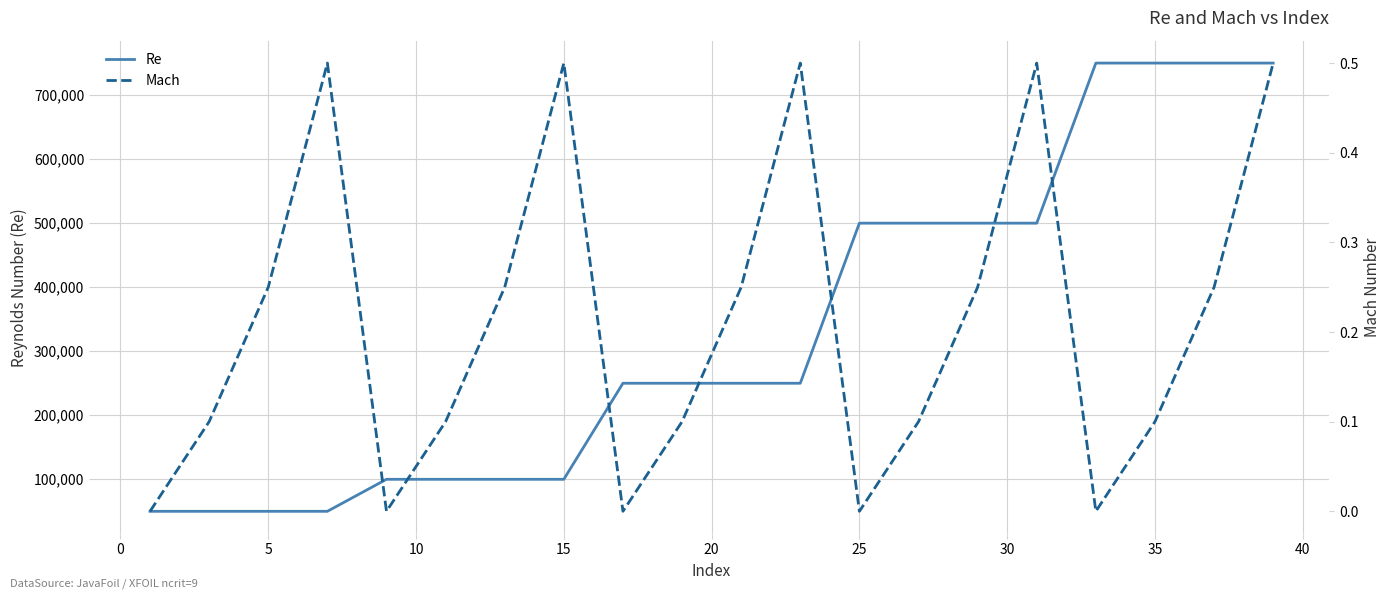

True or false: Mach and Re cross at least once.

False